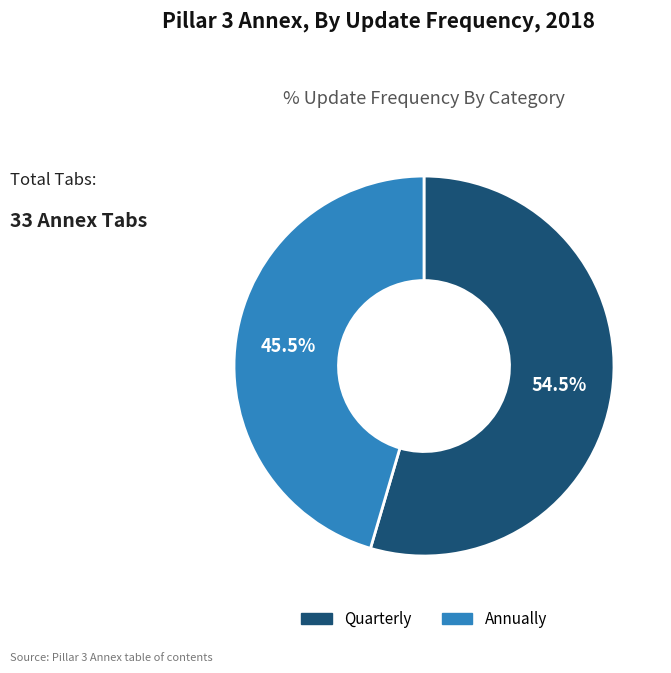

To the nearest percent, what is the average slice percentage?

50%